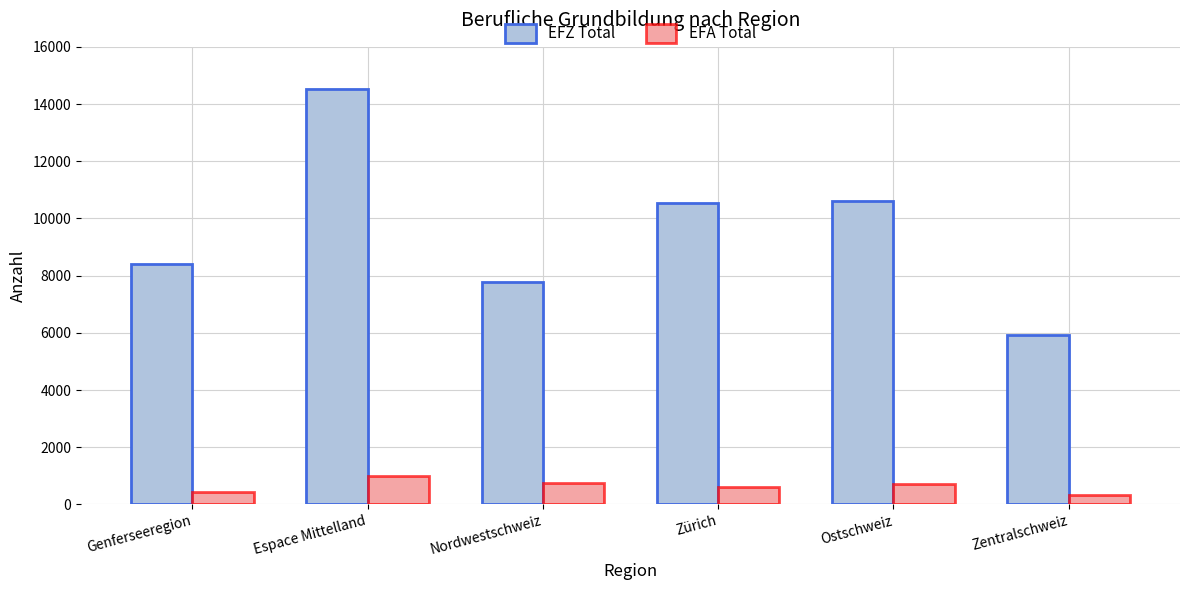

The value of EFA Total at Zürich is 601. True or false?

True